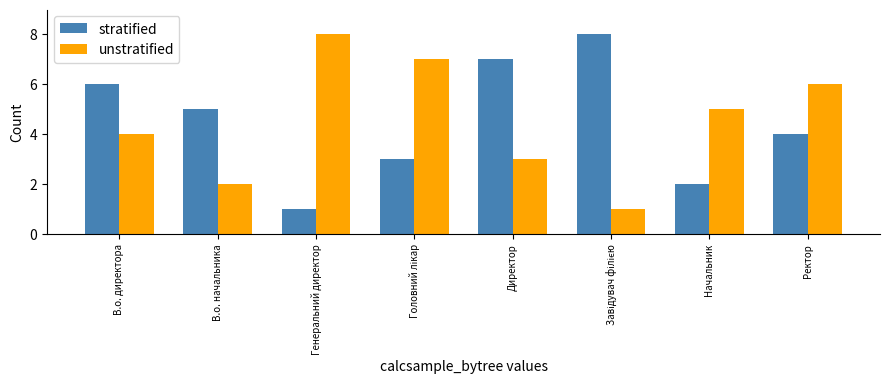

What is the label of the 7th bar from the left?

Начальник